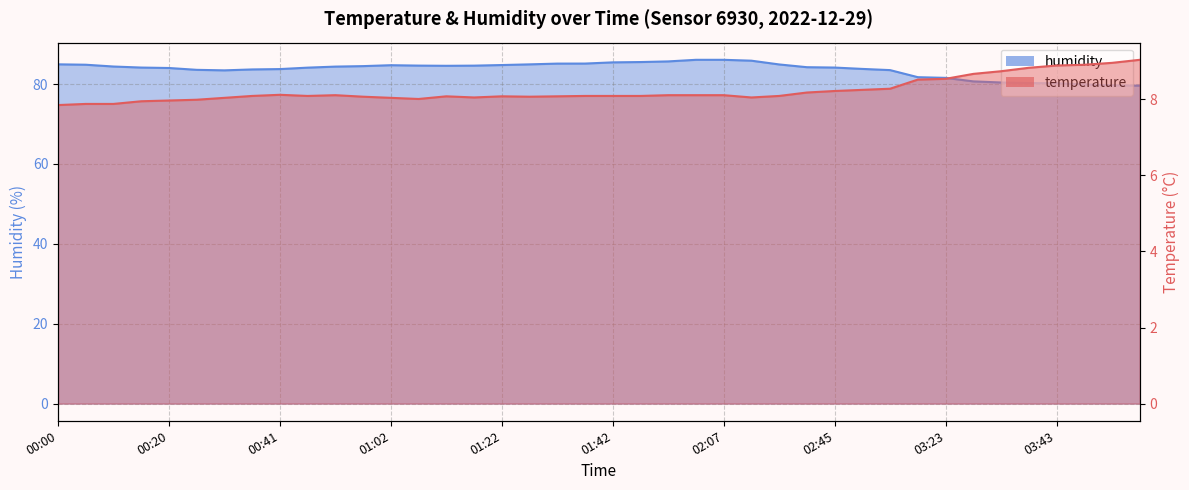

True or false: temperature and humidity cross at least once.

False